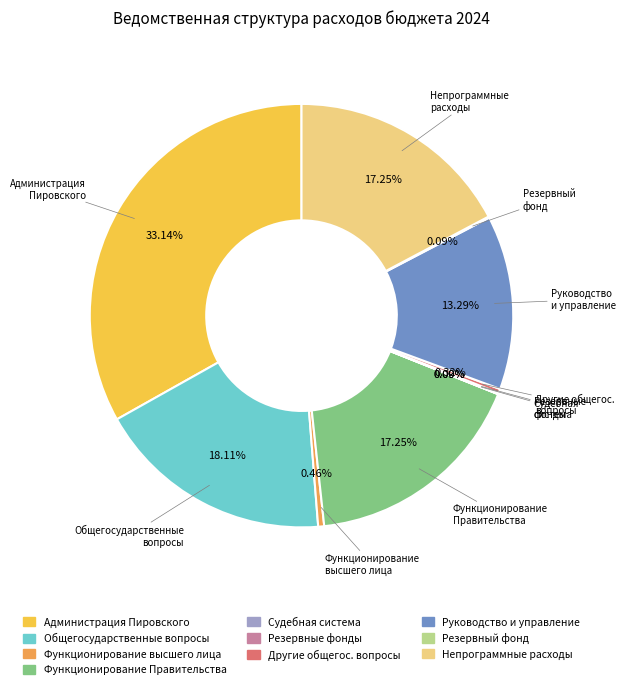

Is there a majority slice in this chart?

No